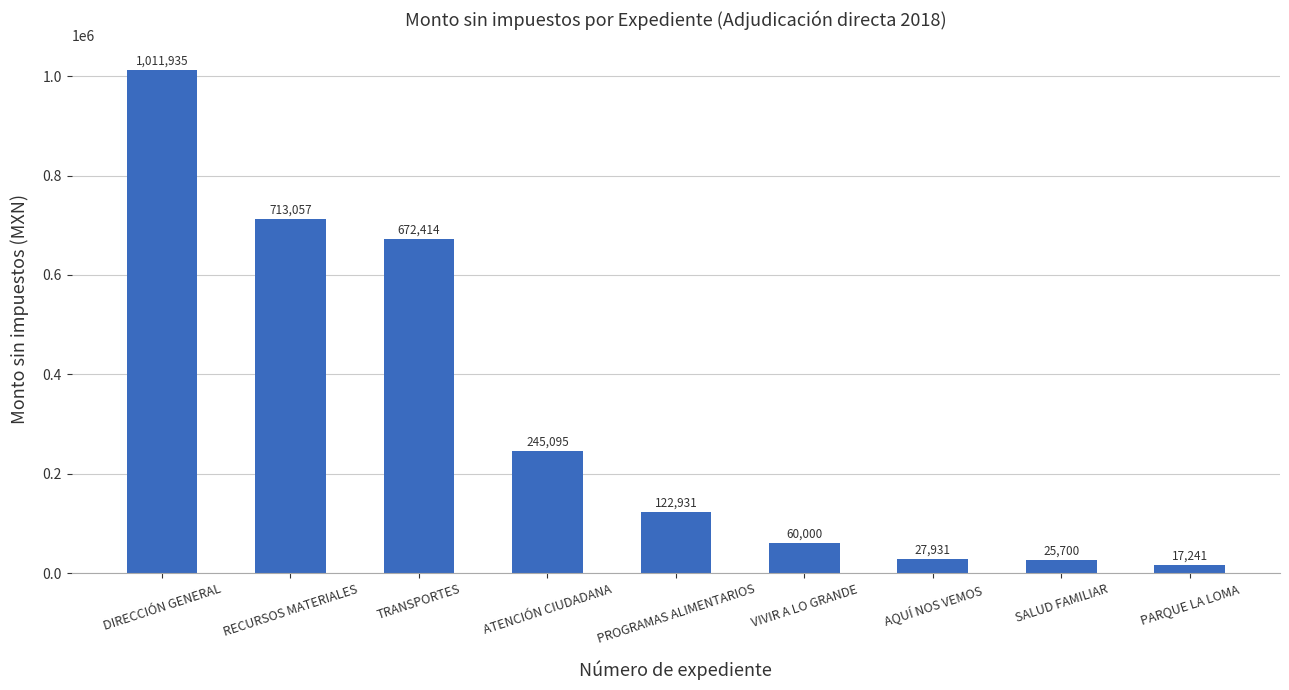

What is the minimum value shown in the chart?

17241.4